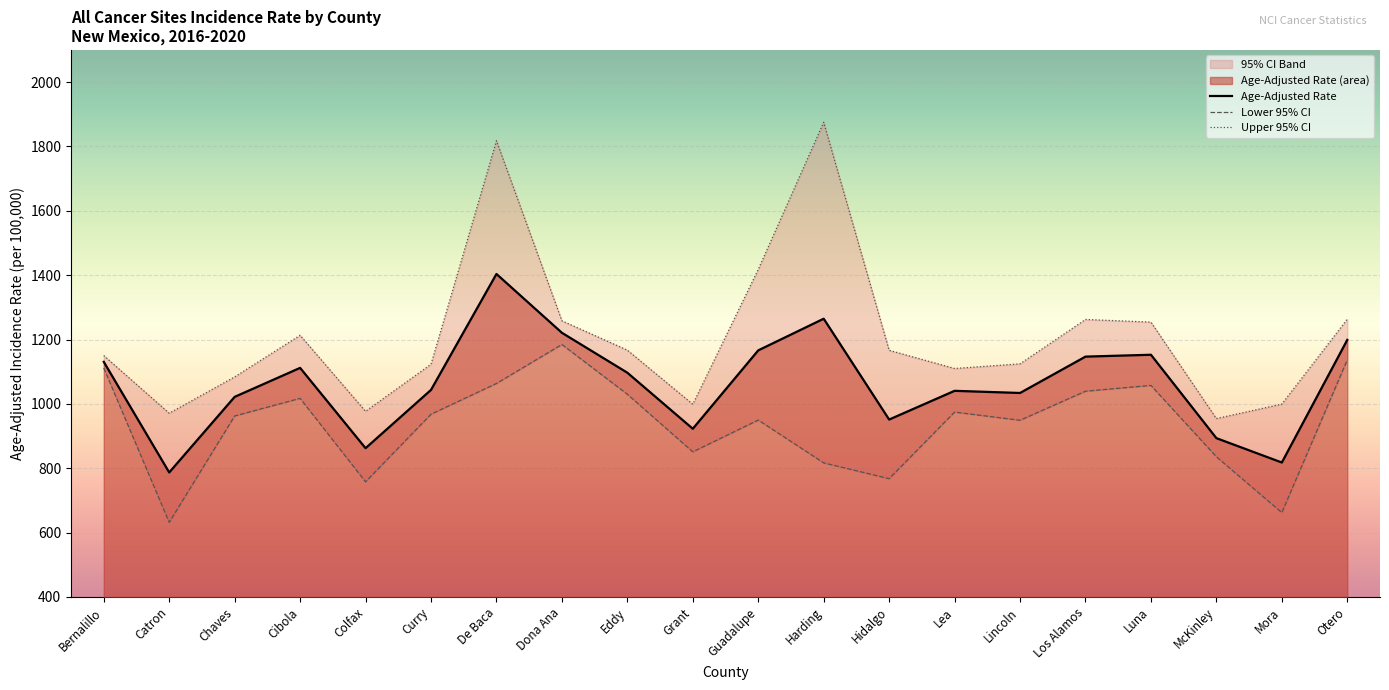

At which category does Upper 95% CI reach its first local valley?

Catron